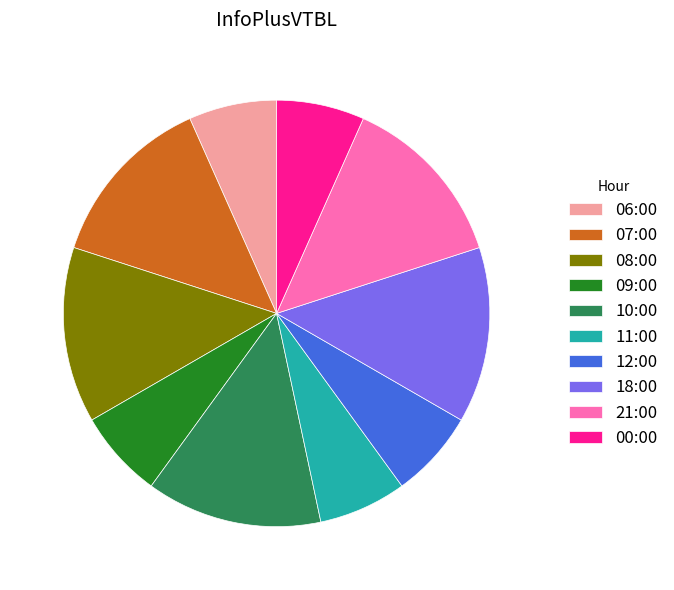

Do 00:00 and 11:00 together represent more than half of the pie?

No